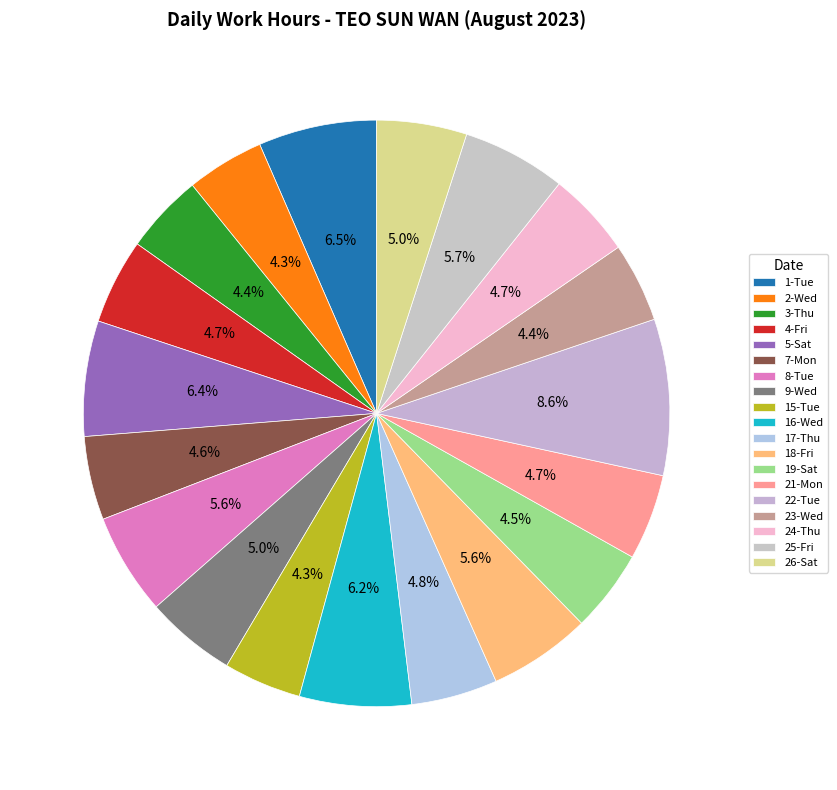

Count the number of slices in the pie.

19